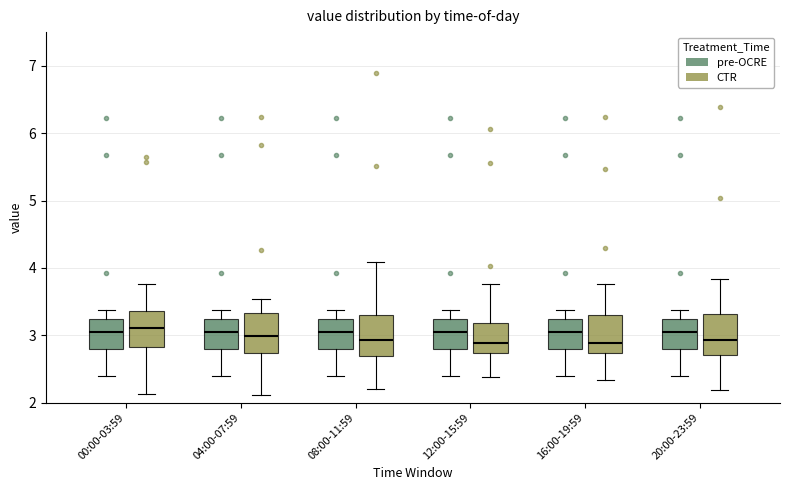

Where does the upper whisker of the box for 04:00-07:59 (CTR) end on the y-axis? The values are not printed on the chart, so give them approximately, as read against the axis.

3.5